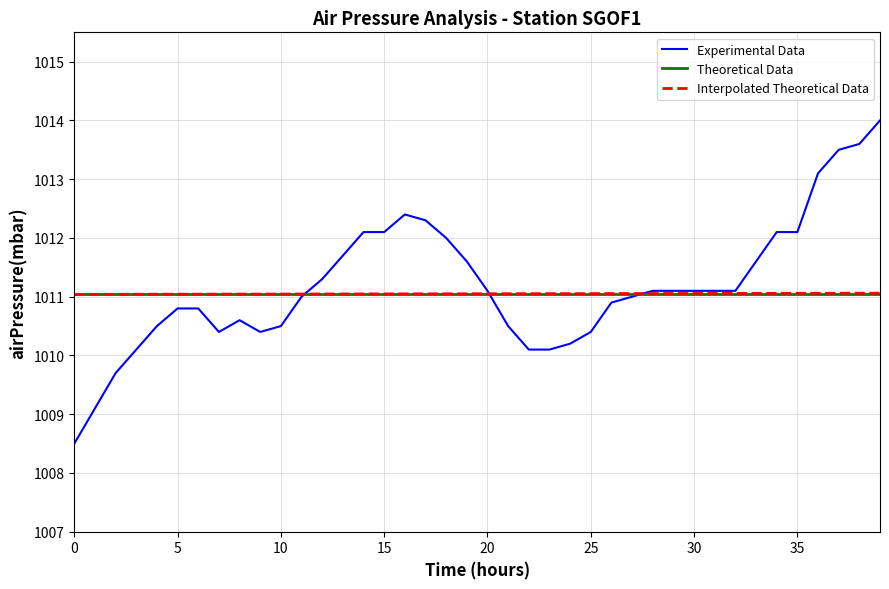

What is the highest value of the Experimental Data series?

1014.0